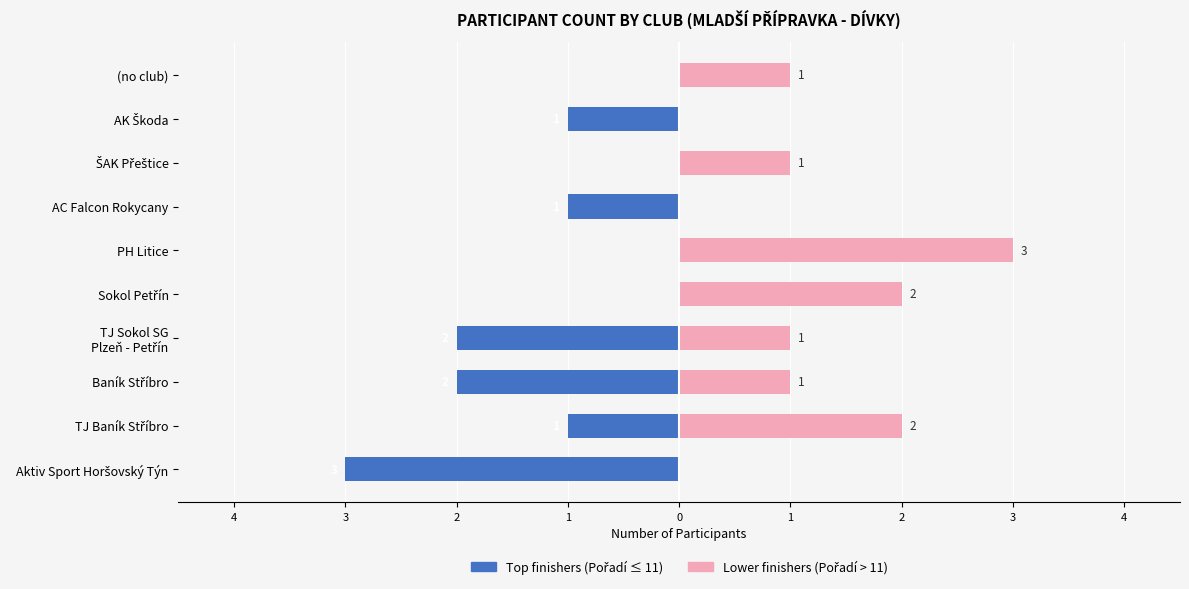

What is the difference between the highest and lowest values at TJ Baník Stříbro?

3